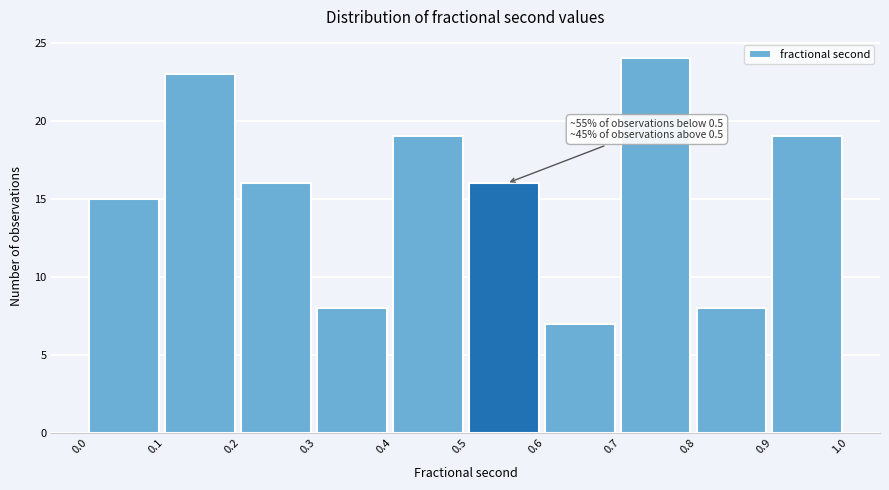

Reading left to right, list all the values displayed in this chart.

15	23	16	8	19	16	7	24	8	19